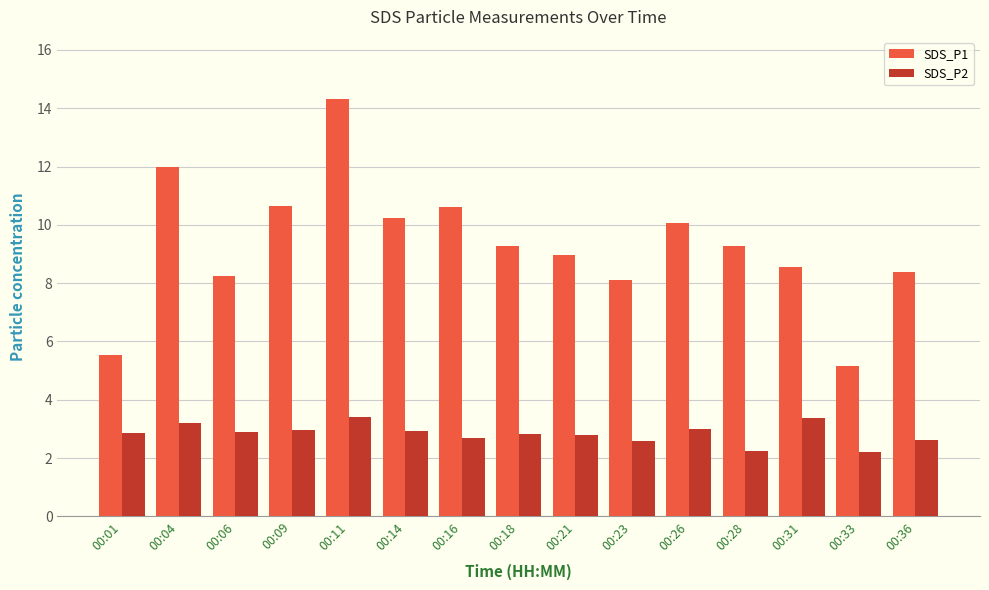

At which label does SDS_P1 reach its peak?

00:11